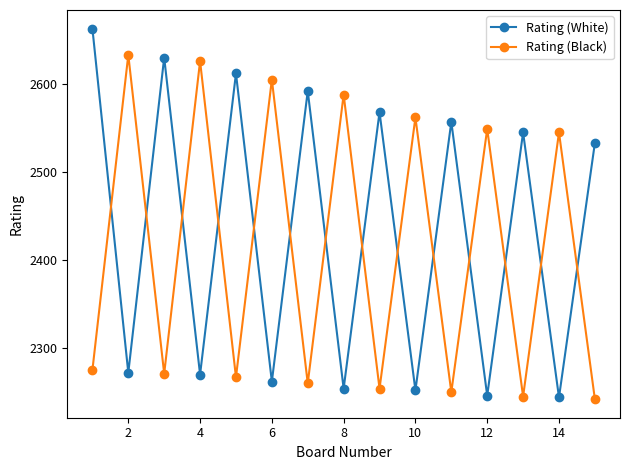

Rank the series by their average value, from lowest to highest.

Rating (Black), Rating (White)